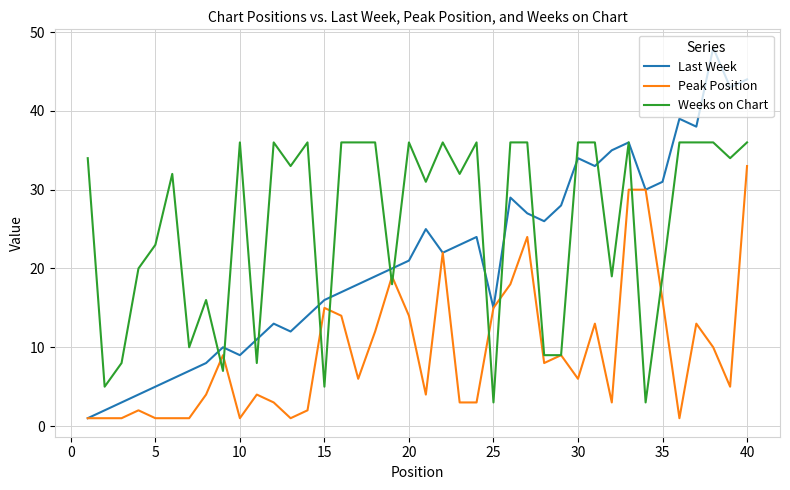

What is the difference between the maximum and second lowest values in the Last Week series?

46